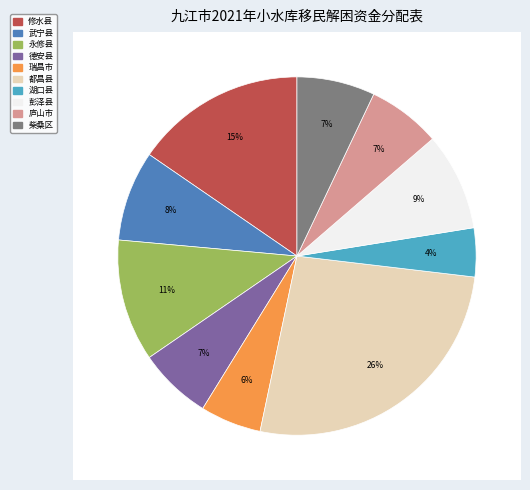

How much of the chart is everything except 彭泽县?

91.2%